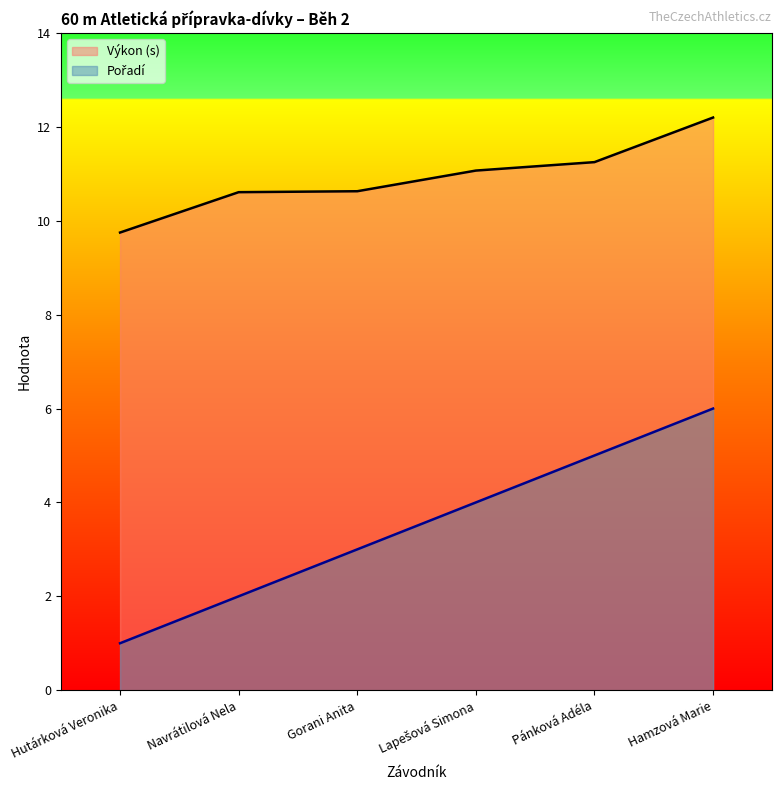

What is the value of the Pořadí point at the 4th from the left?

4.0